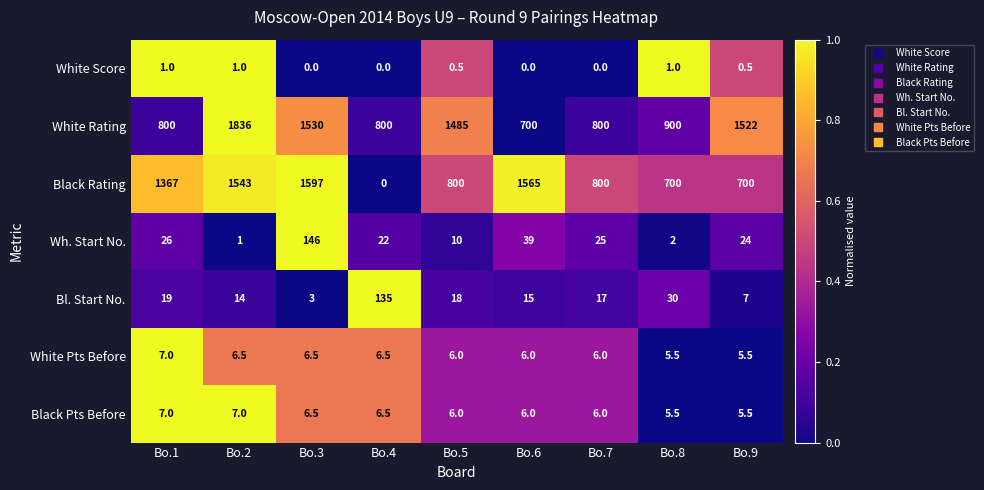

The value of White Score at Bo.9 is 0.5. True or false?

True